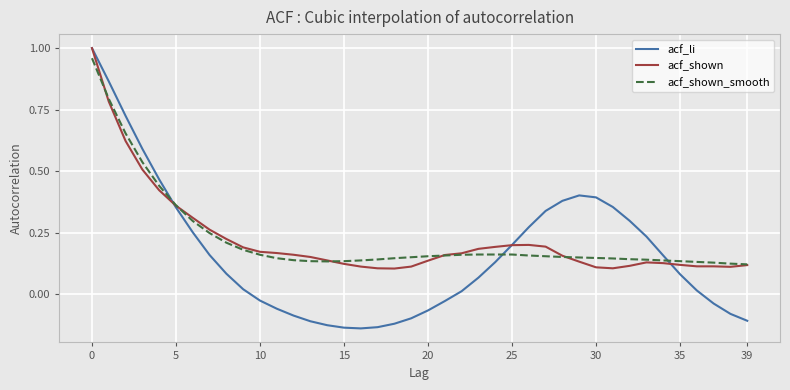

Which series has the largest range (max minus min)?

acf_li